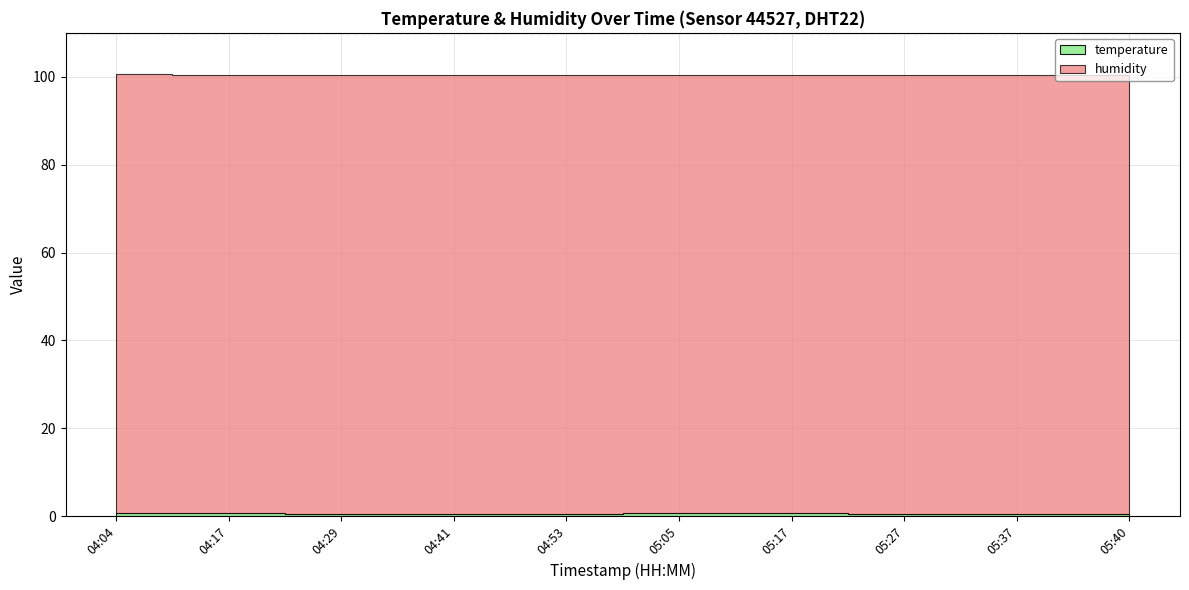

What position from the left is 05:27?

8